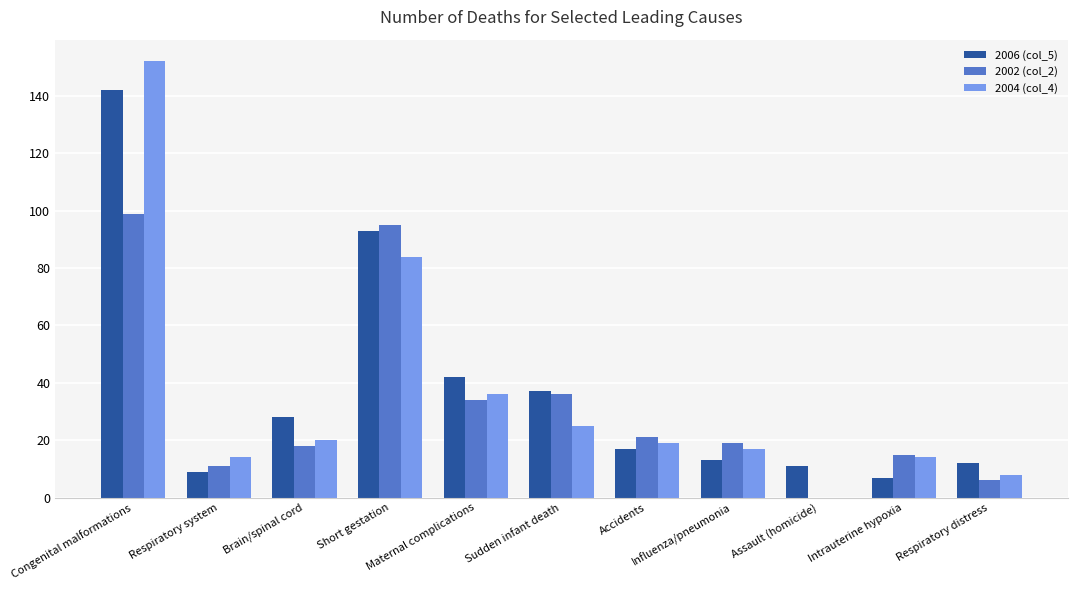

Where is 2002 (col_2) nearest to the value 49?

Sudden infant death